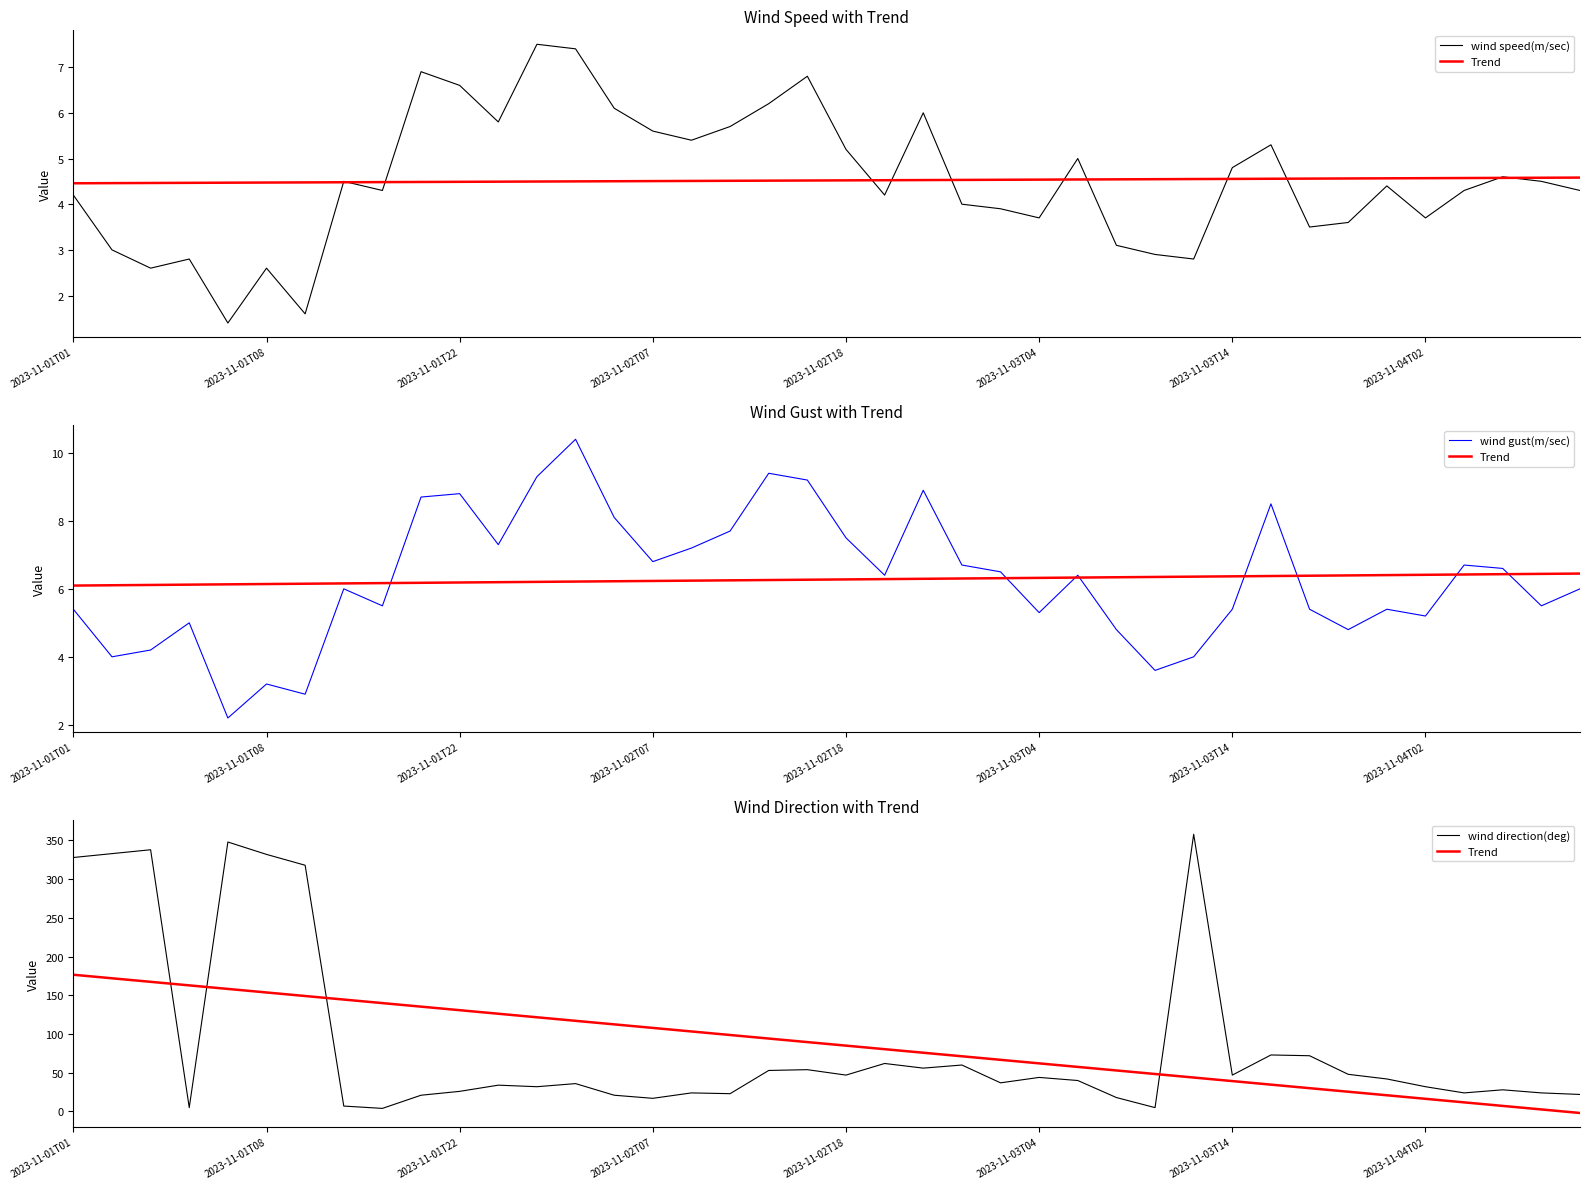

At how many categories does at least one series exceed 310?

7